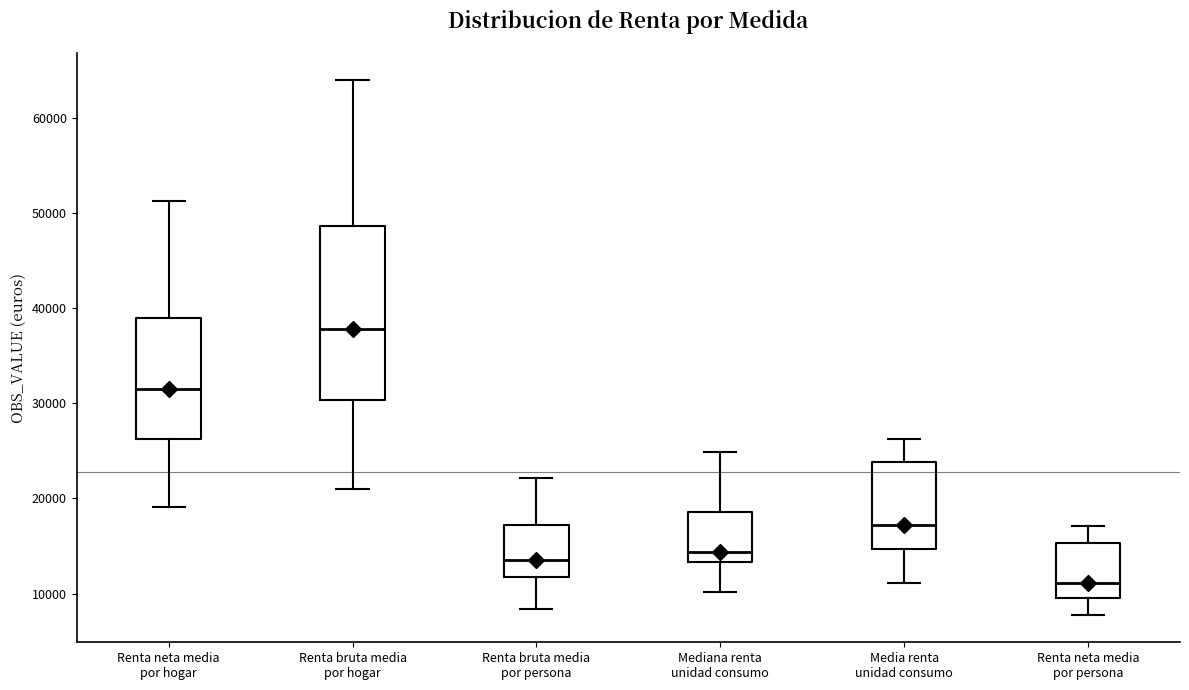

Reading left to right, transcribe this box plot: for each box, give where its median line is, the range the box spans, and where its two whiskers end, as read against the y-axis. The values are not printed on the chart, so give them approximately, as read against the axis.

Renta neta media por hogar: median 32000, box 26000 to 39000, whiskers 19000 to 51000
Renta bruta media por hogar: median 38000, box 30000 to 49000, whiskers 21000 to 64000
Renta bruta media por persona: median 14000, box 12000 to 17000, whiskers 8000 to 22000
Mediana renta unidad consumo: median 14000, box 13000 to 19000, whiskers 10000 to 25000
Media renta unidad consumo: median 17000, box 15000 to 24000, whiskers 11000 to 26000
Renta neta media por persona: median 11000, box 10000 to 15000, whiskers 8000 to 17000